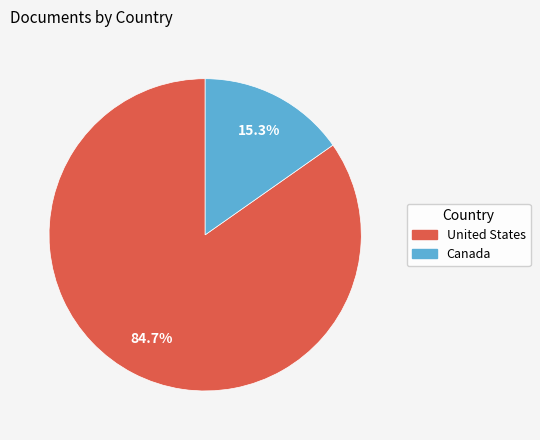

To the nearest percent, what is the combined percentage of Canada and United States?

100%